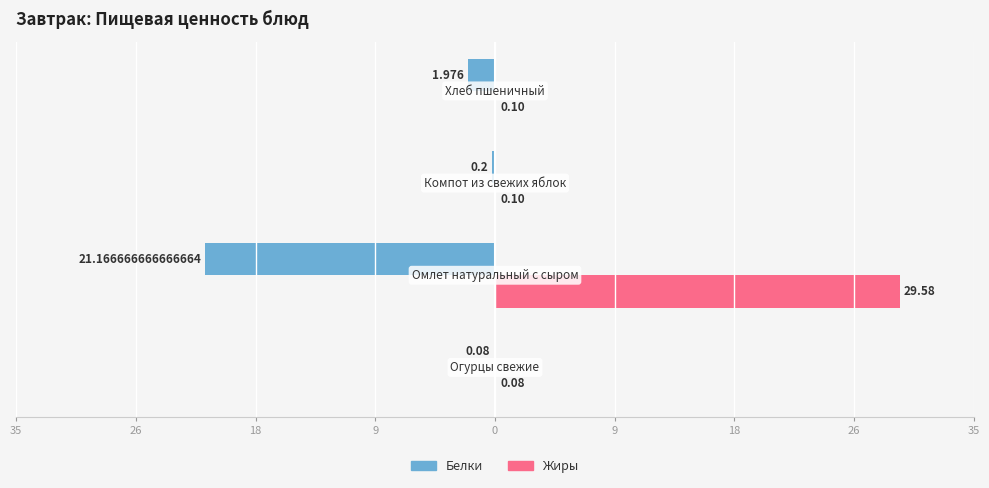

What are all the series names shown in the legend?

Белки, Жиры